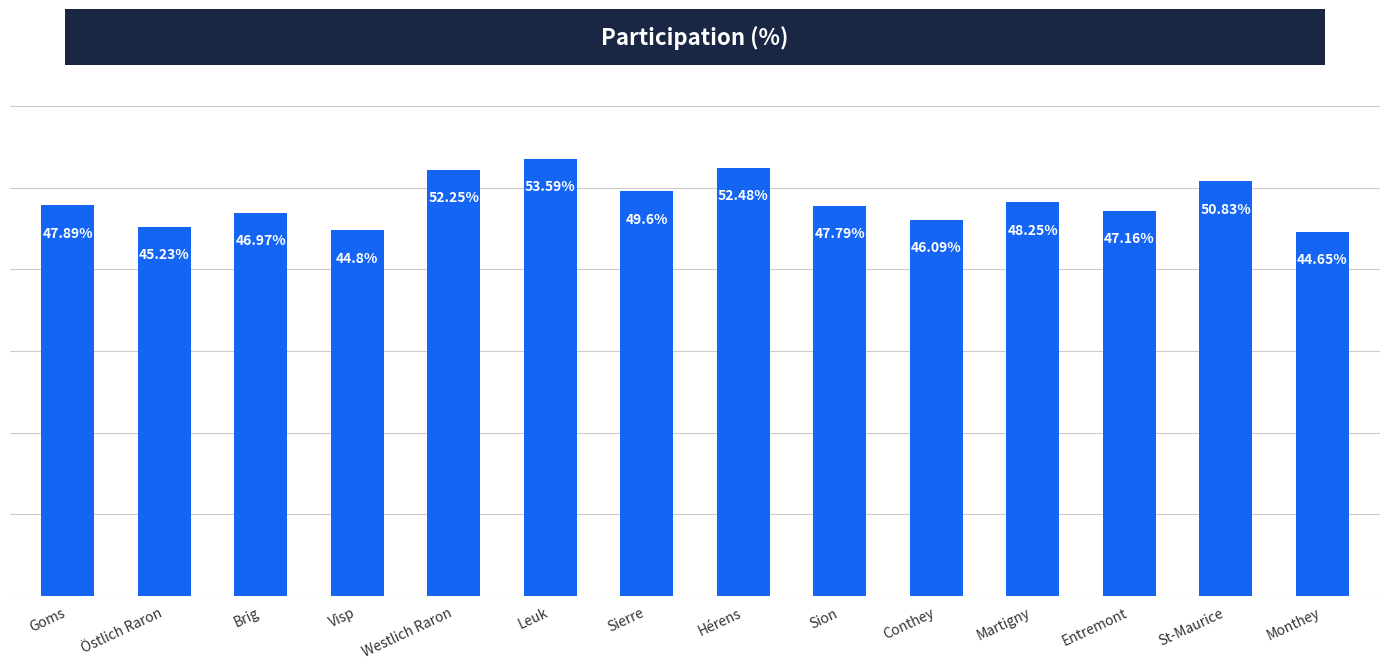

Where does the data first go above 47?

Goms